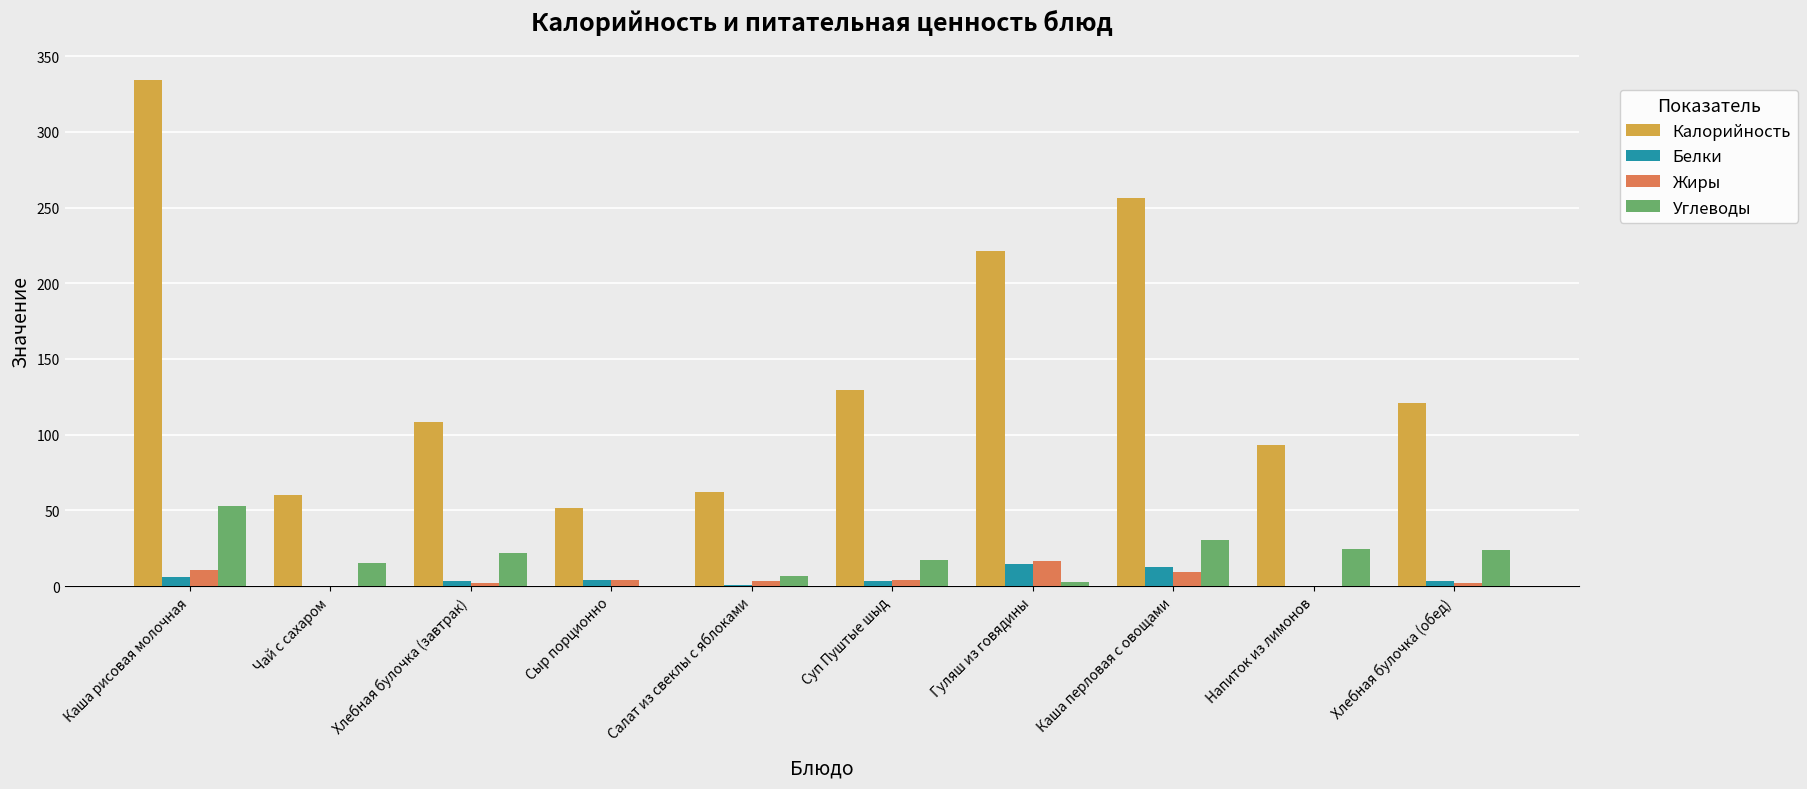

How many data points does each series have?

10